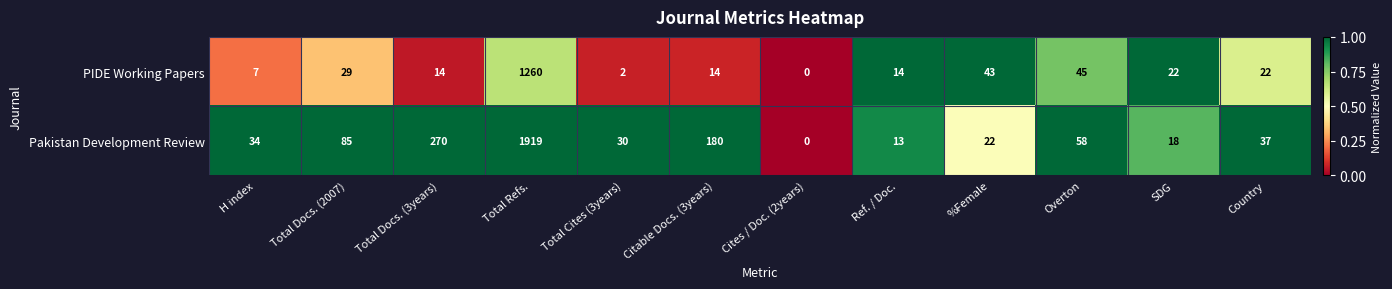

Is it true that PIDE Working Papers equals 18 at Overton?

False